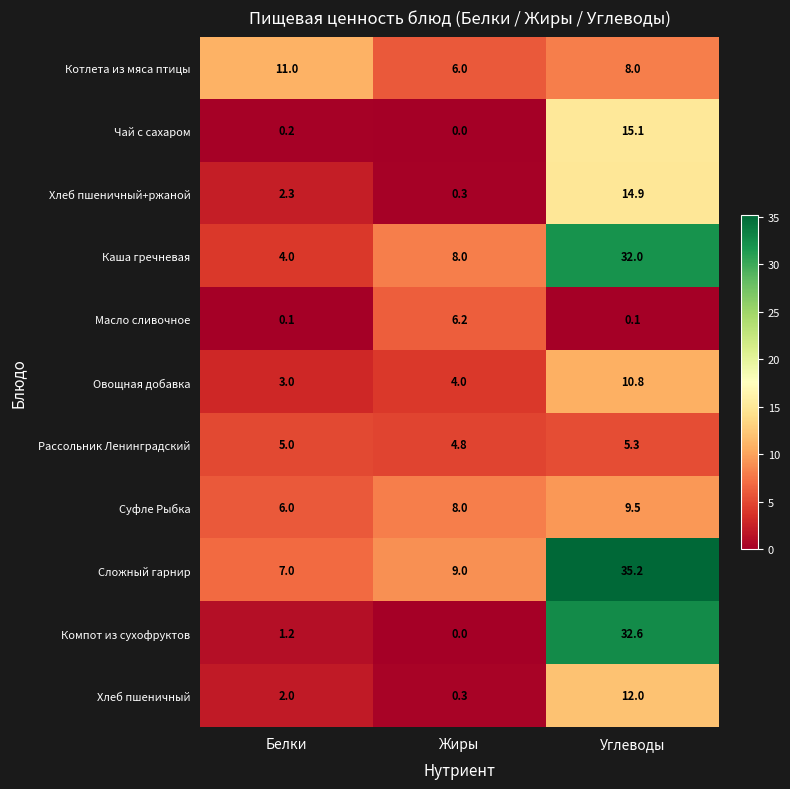

At how many categories does at least one series exceed 8?

3